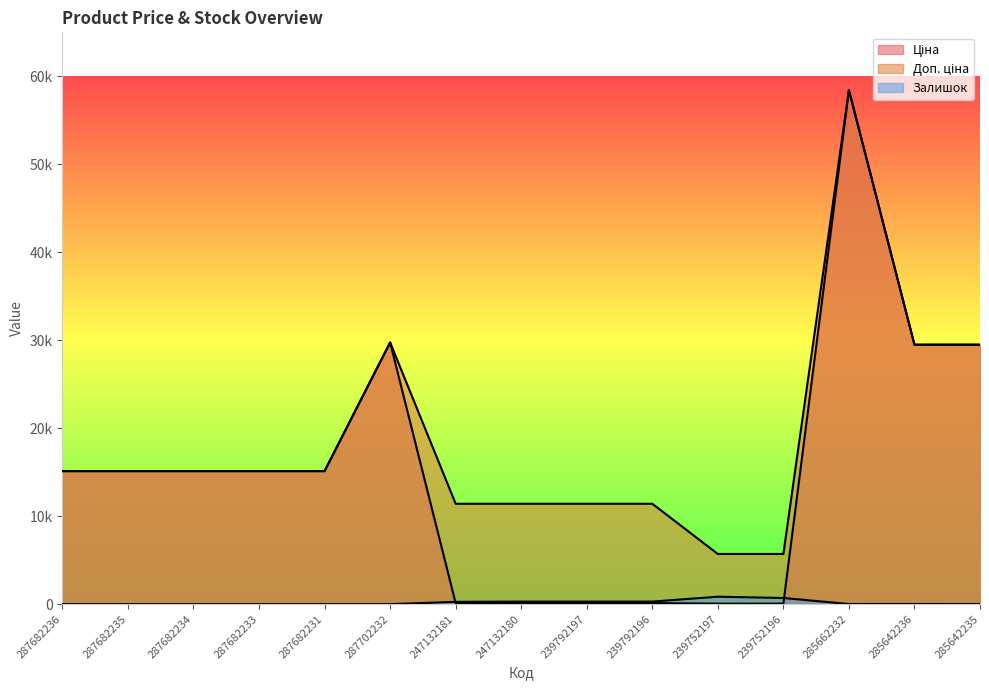

What is the value of the Доп. ціна point at the 1st from the left?

15120.0